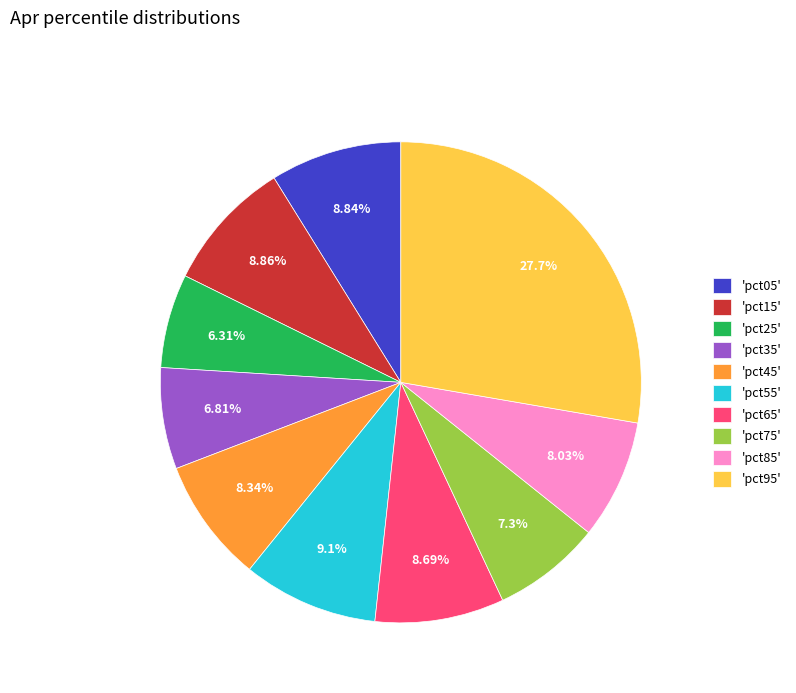

Is 'pct65' the majority of the pie?

No